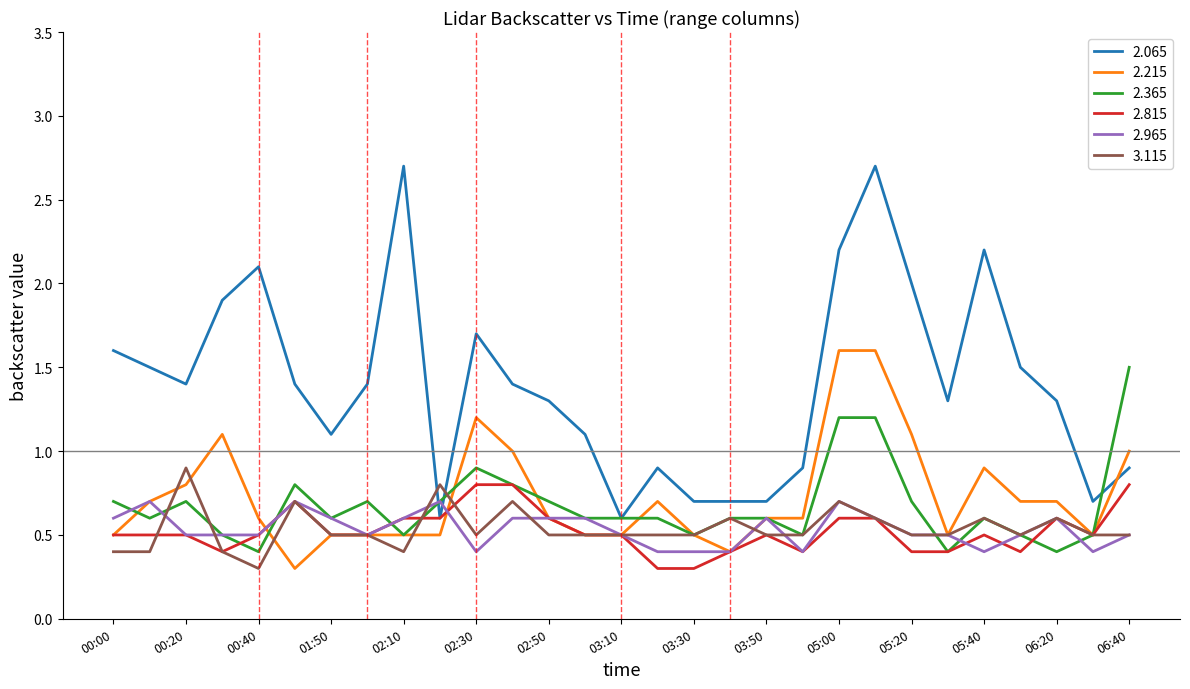

What is the maximum value for 2.965?

0.7